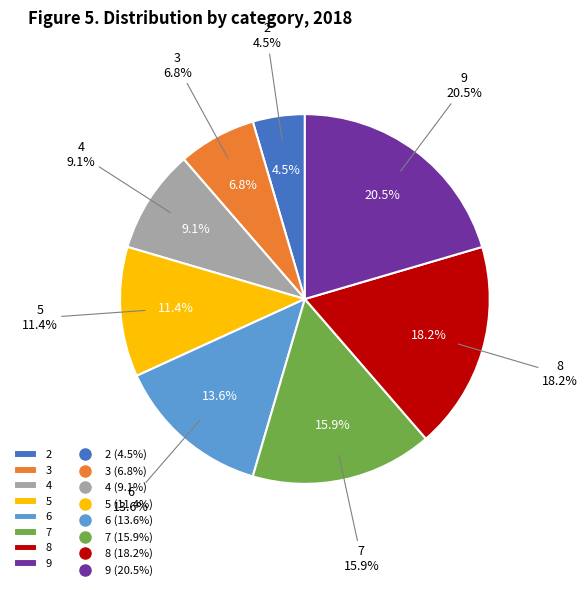

To the nearest percent, what percentage of the pie is 9?

20%